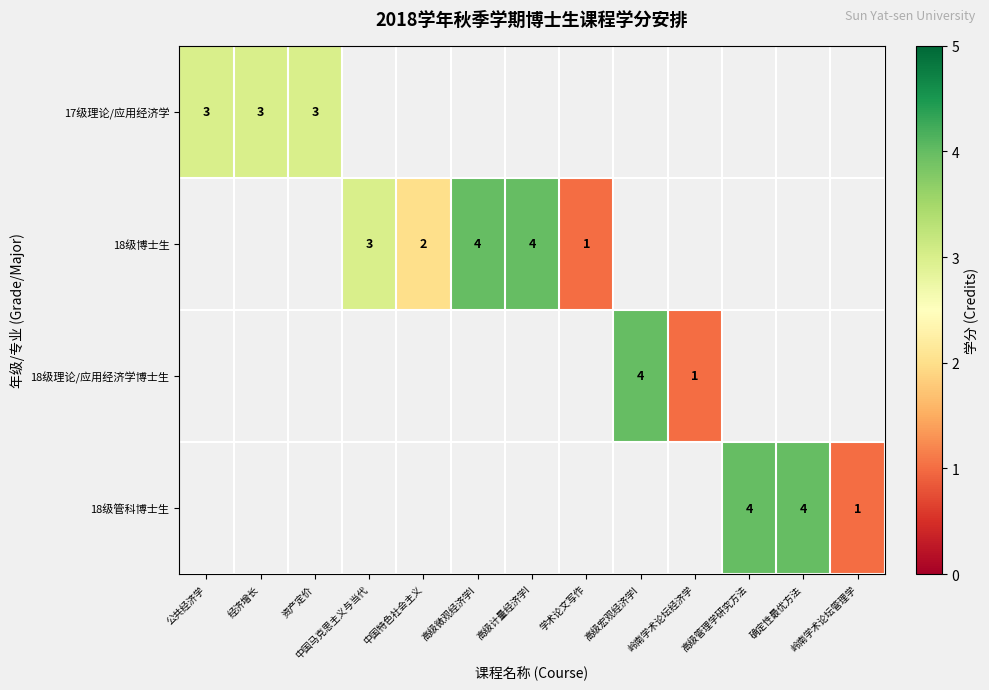

Is the value of 18级博士生 at 学术论文写作 greater than the value of 17级理论/应用经济学 at 公共经济学?

No